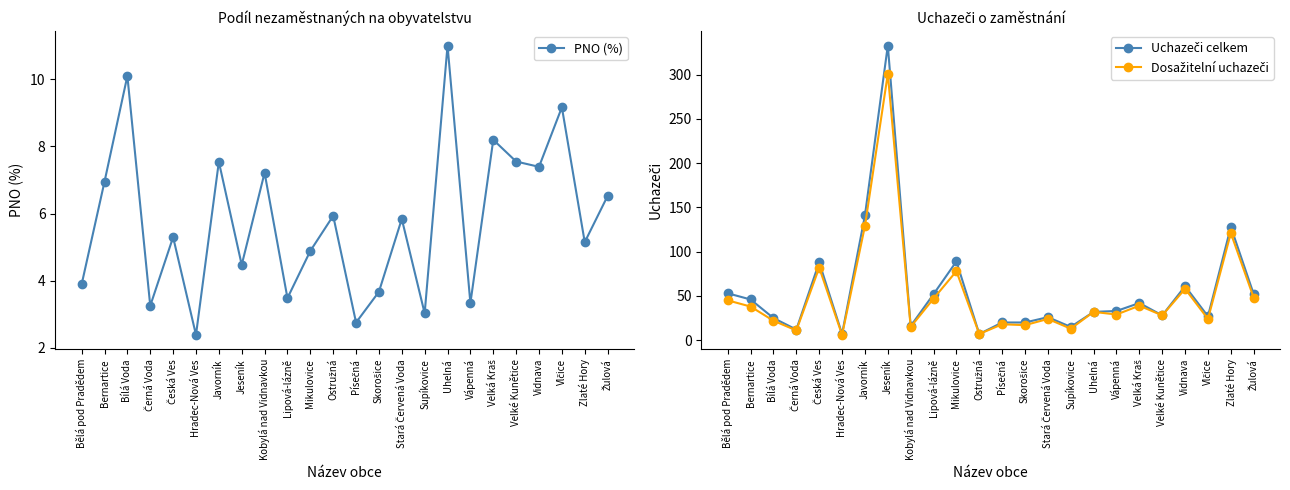

Is this an area chart (filled region under the line)?

No